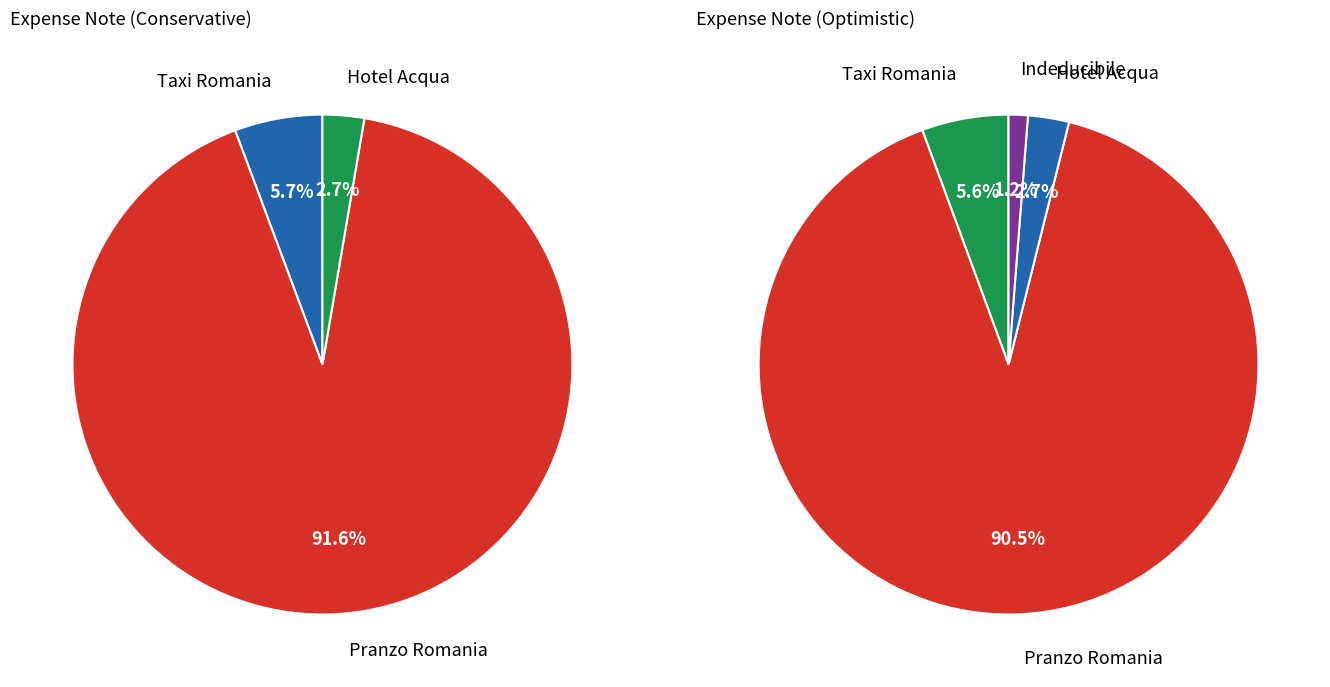

Is there a majority slice in this chart?

Yes